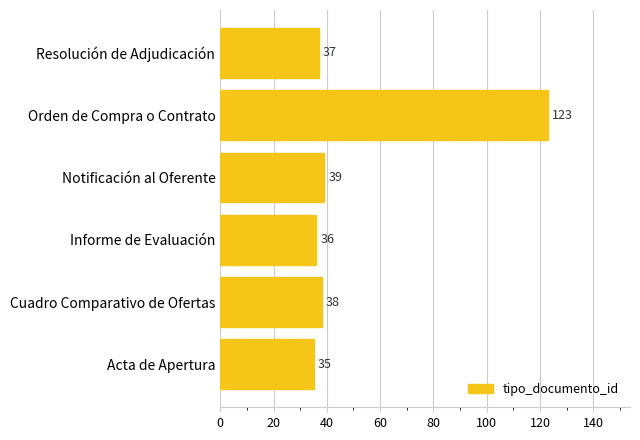

What is the average value?

51